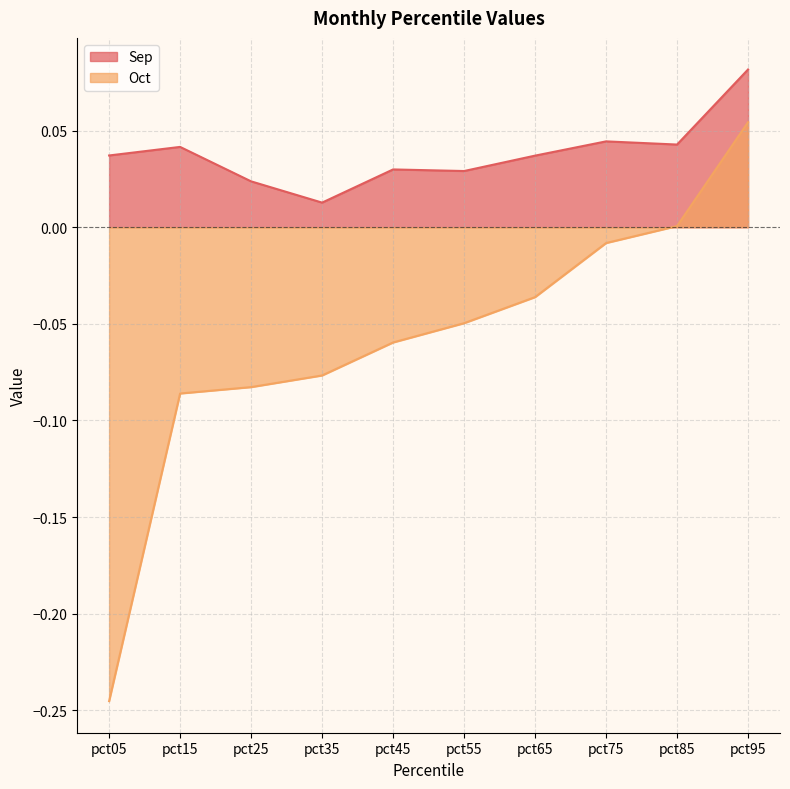

The value of Sep at pct65 is 0.0. True or false?

False